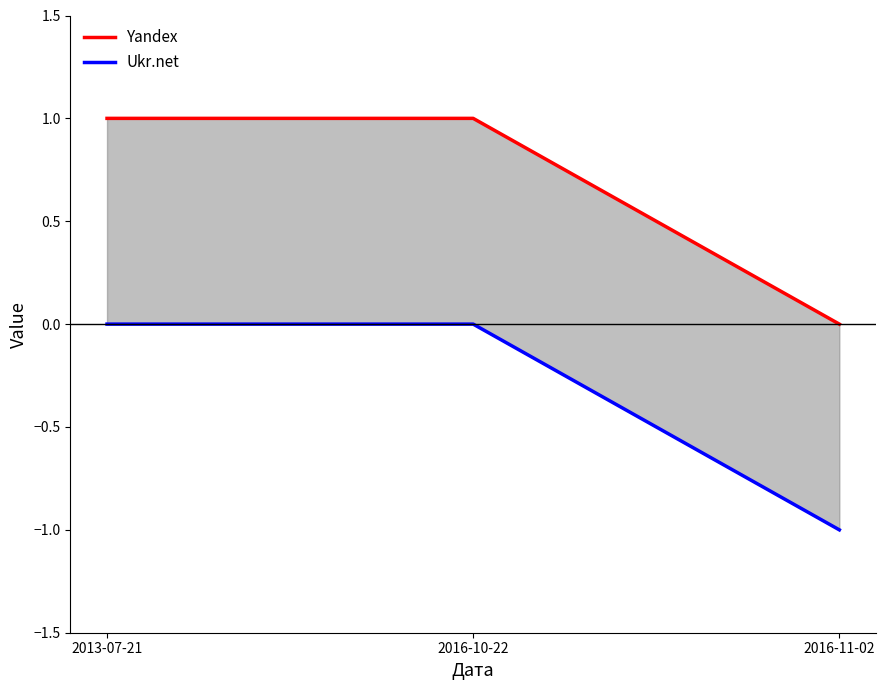

Rank the categories by Yandex value from highest to lowest.

2013-07-21, 2016-10-22, 2016-11-02